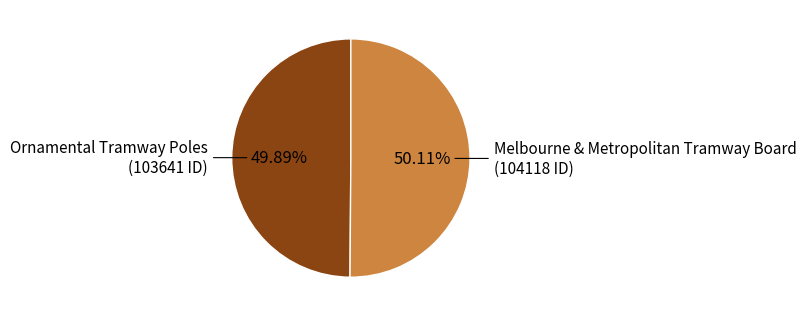

Does any single category account for the majority?

Yes